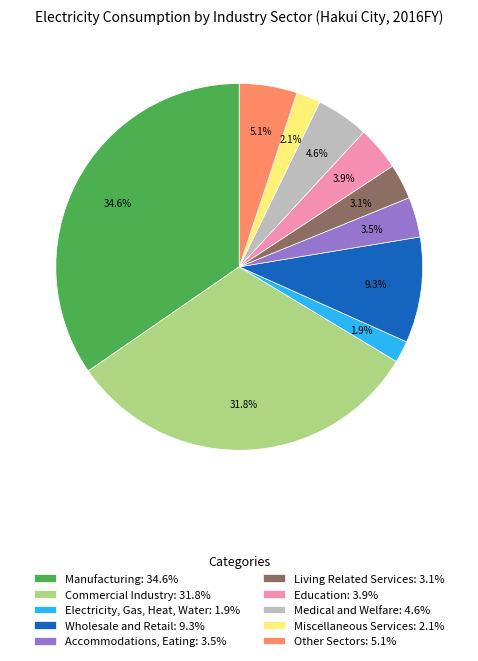

Which category has the biggest portion of the pie?

Manufacturing: 34.6%